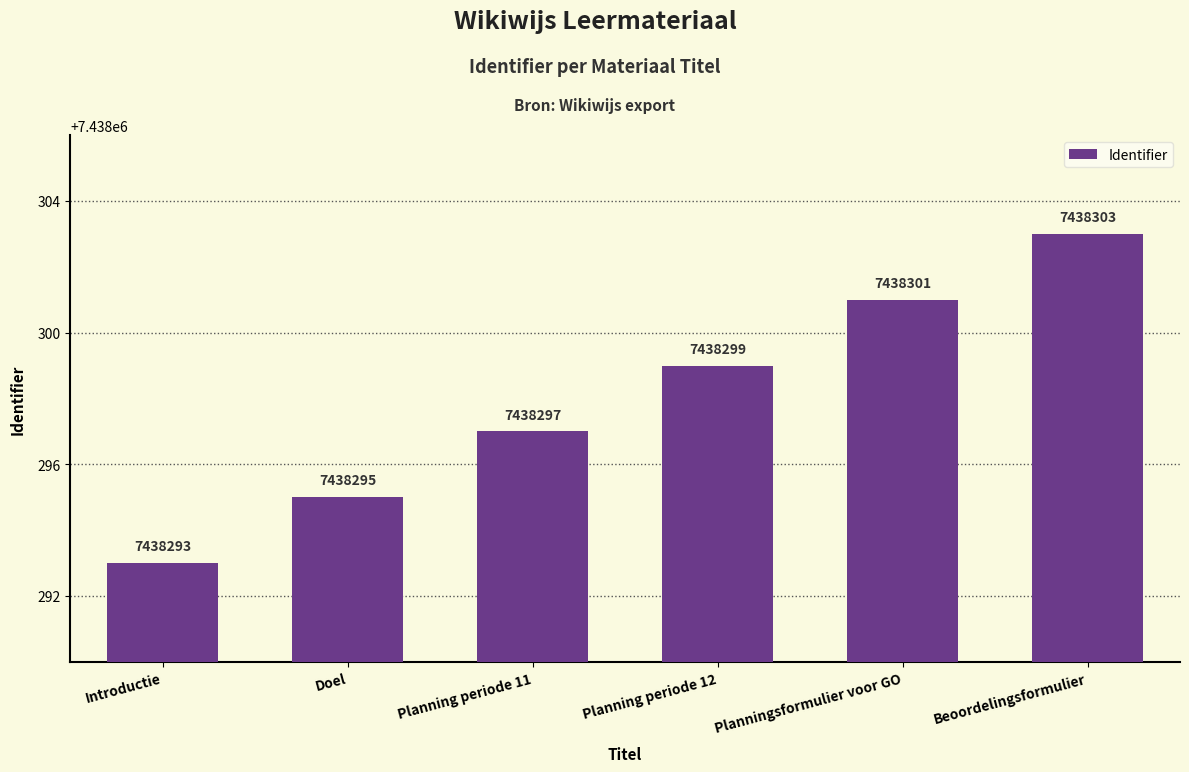

Reading right to left, list all the values displayed in this chart.

7438303	7438301	7438299	7438297	7438295	7438293